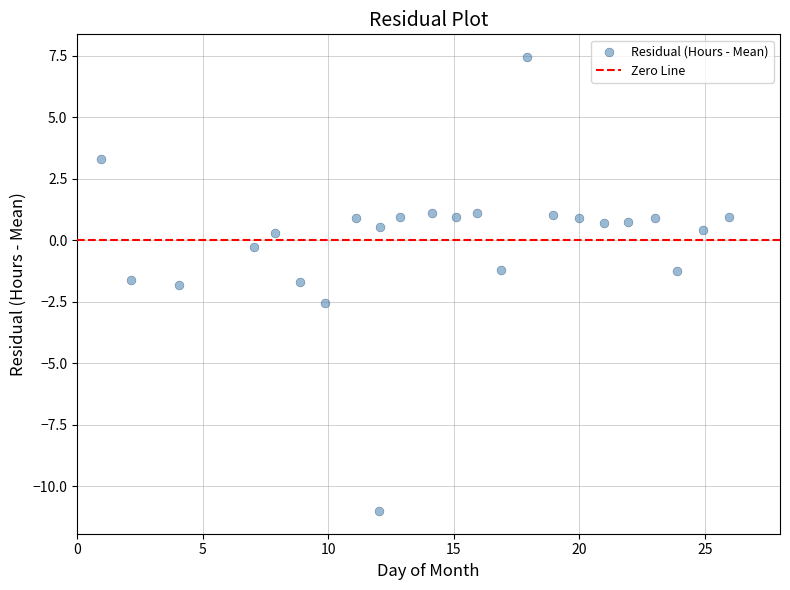

What is the range of X values (max minus min)?

25.0